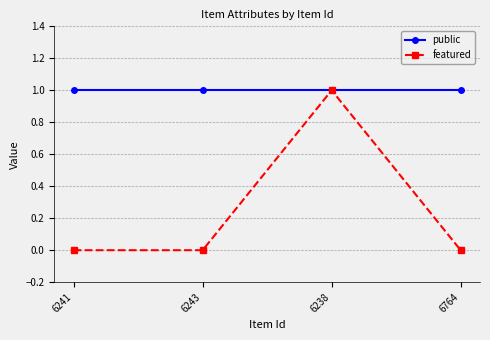

What is the greatest value displayed?

1